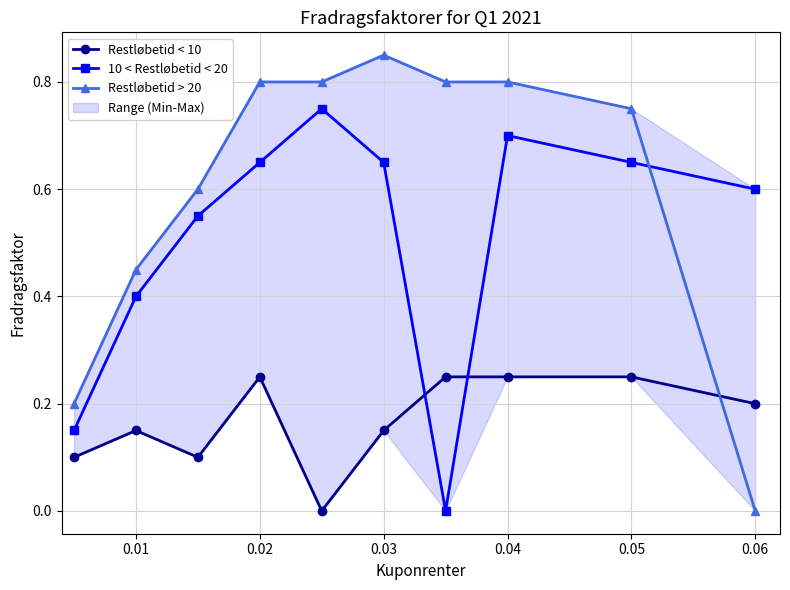

Is it true that 10 < Restløbetid < 20 equals 1.1 at 0.05?

False